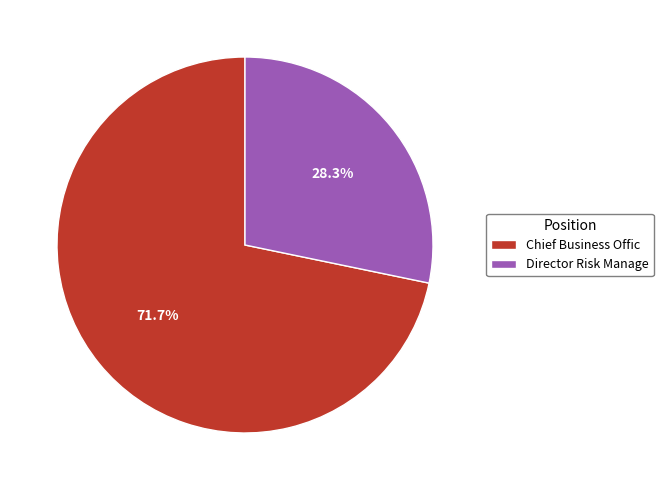

To the nearest percent, what portion does Director Risk Manage represent?

28%